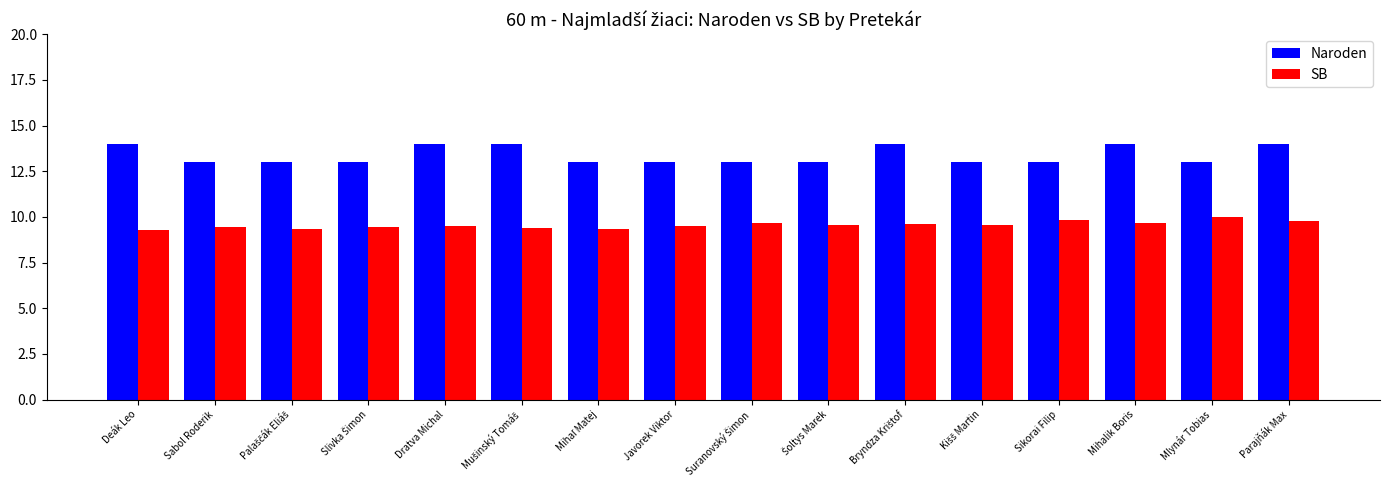

The Naroden series shows 13.0 at Javorek Viktor. True or false?

True